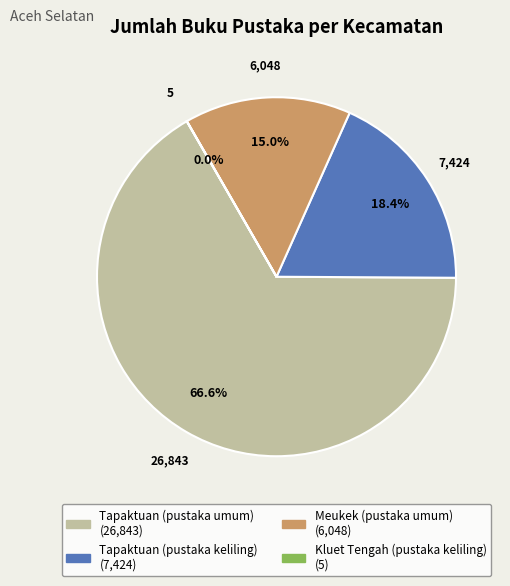

Is Tapaktuan (pustaka umum) the majority of the pie?

Yes